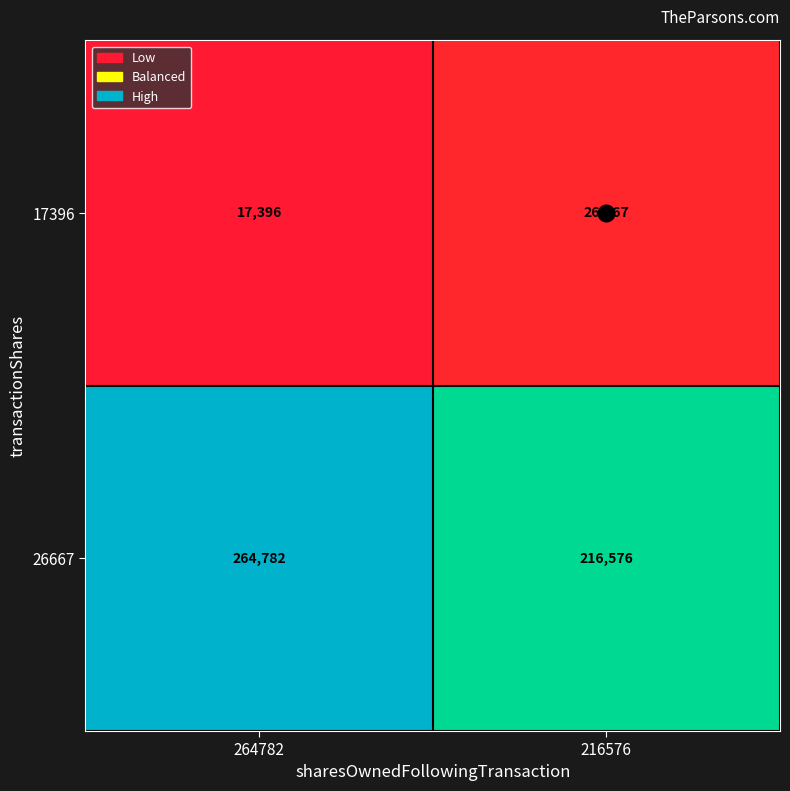

Between 264782 and 216576, which series saw the biggest shift?

26667